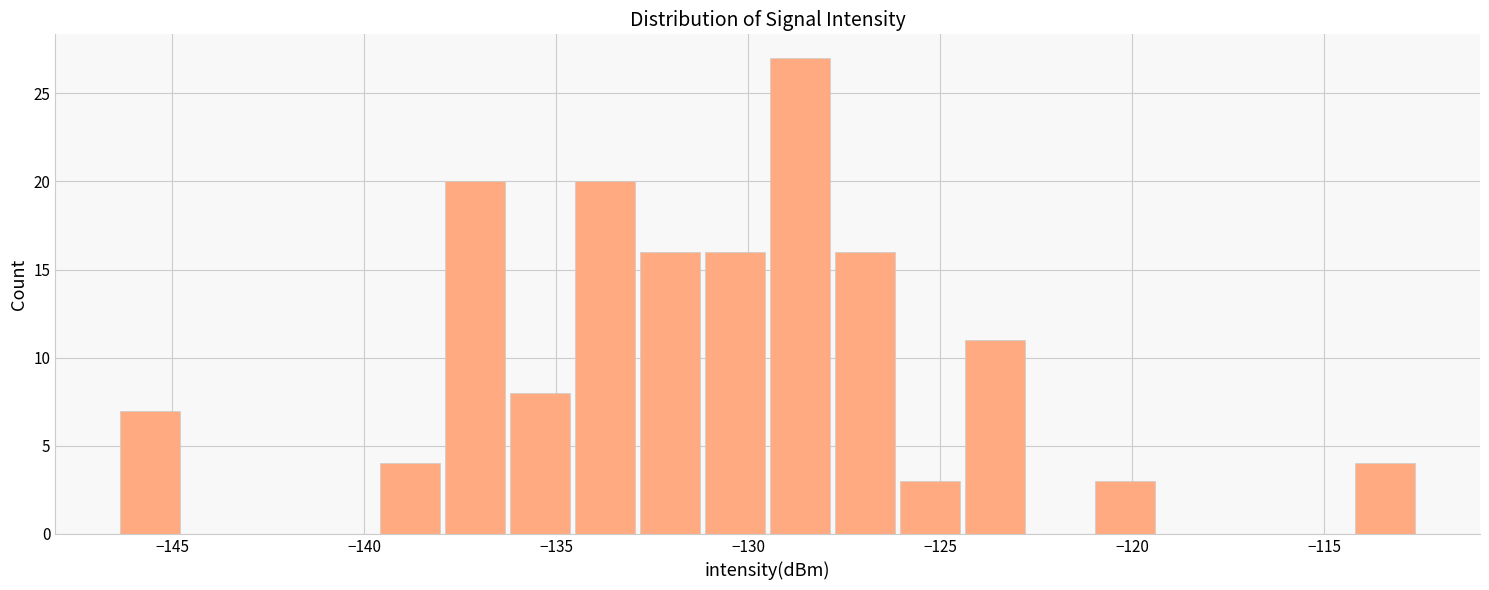

Read against the x-axis, roughly where is the centre of the tallest bar?

-128.5